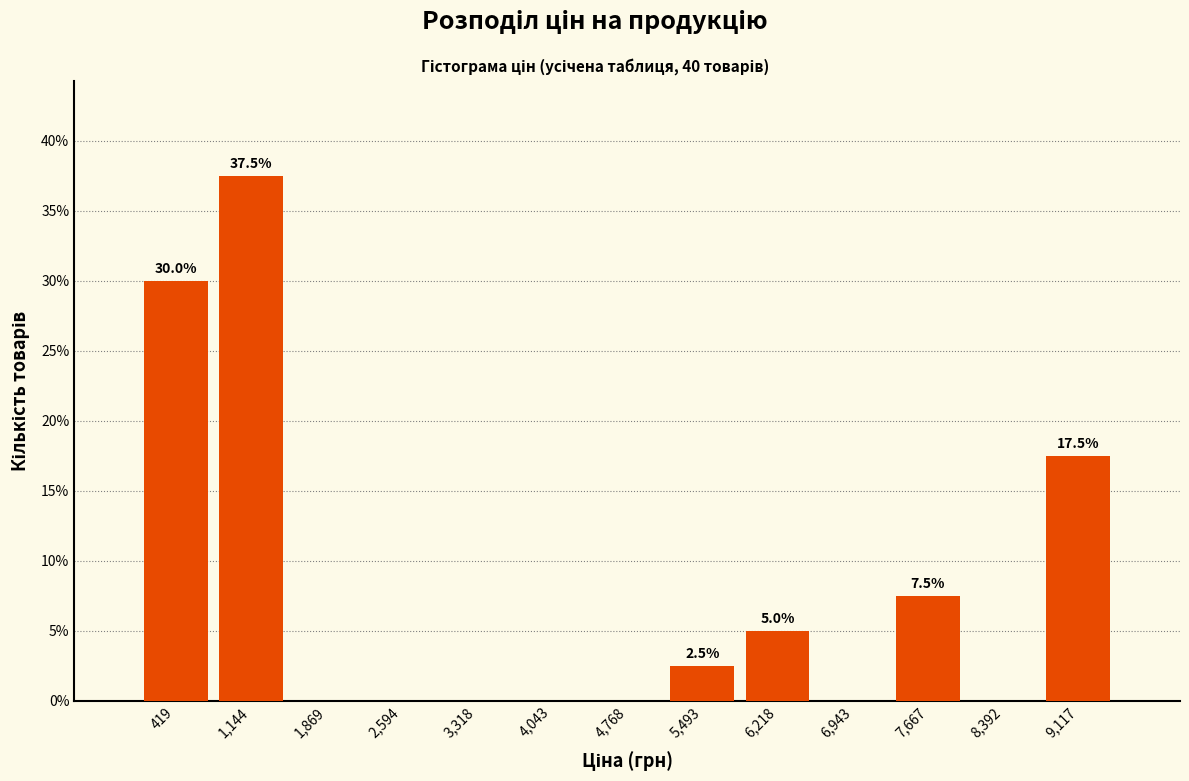

Over which range of the x-axis is the bar tallest?

800 to 1500